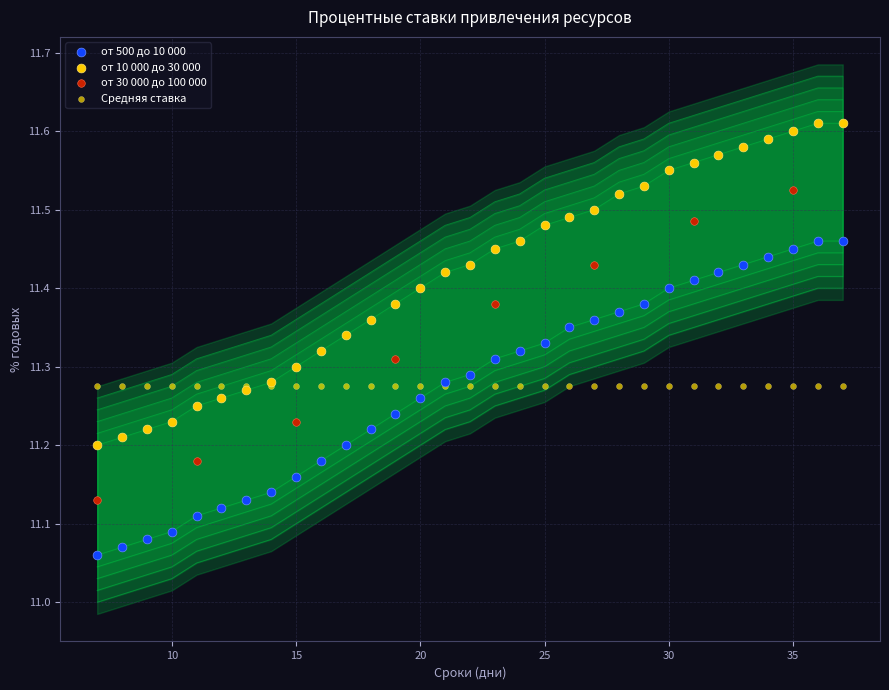

Which series reaches the maximum Y coordinate?

от 10 000 до 30 000